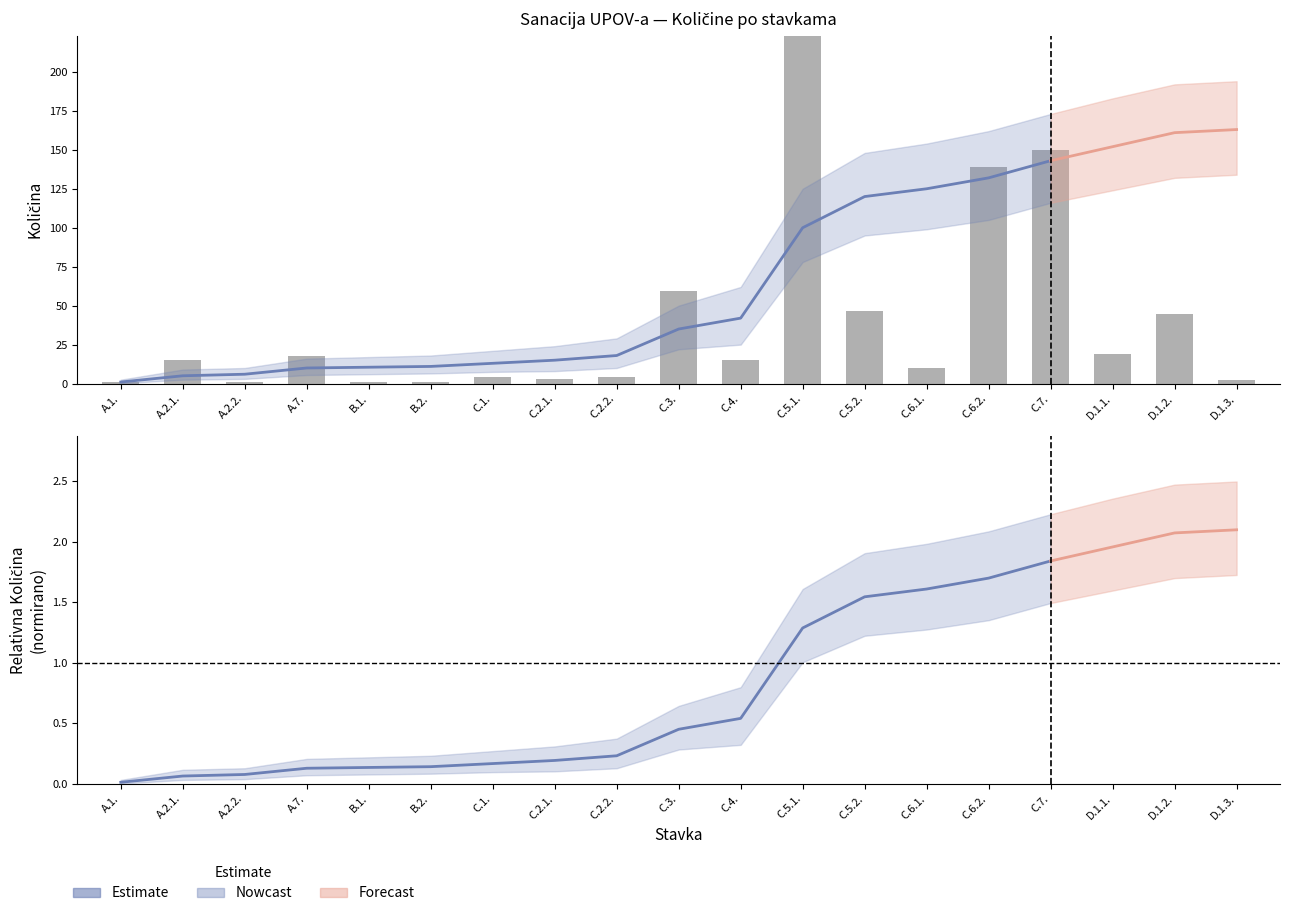

What is the maximum value for lower_bound?

134.0